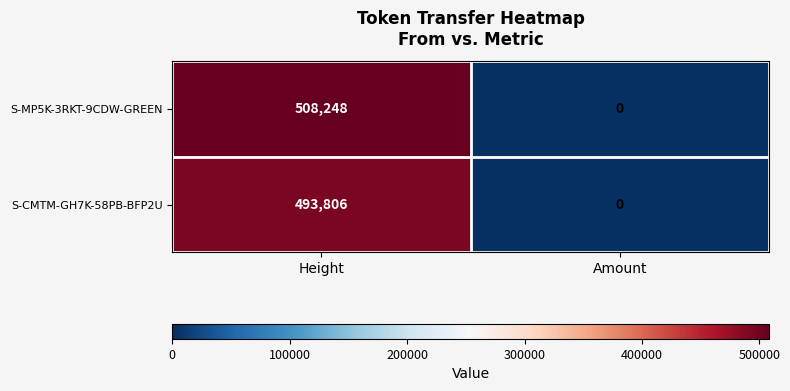

Read the S-CMTM-GH7K-58PB-BFP2U value at Height.

493806